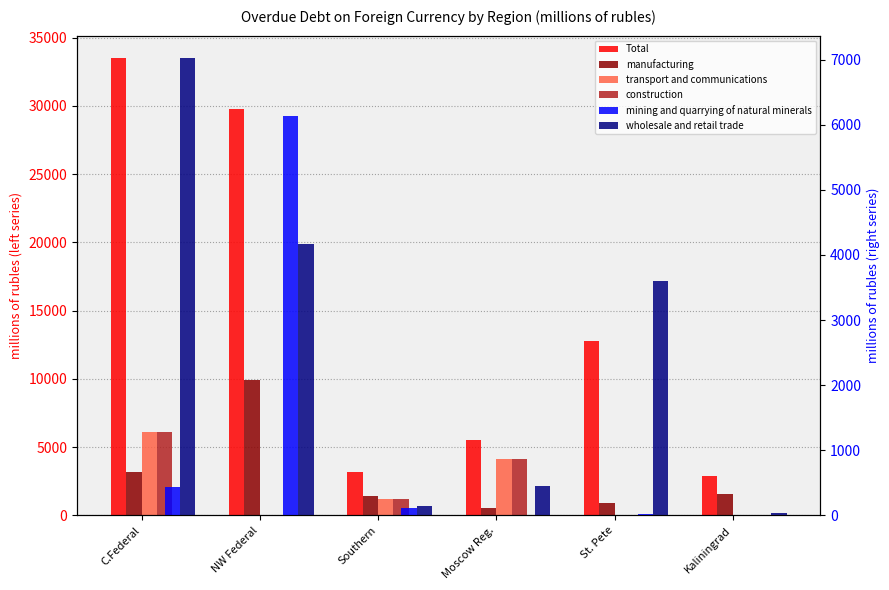

What is the difference between the second highest and minimum values in the wholesale and retail trade series?

4141